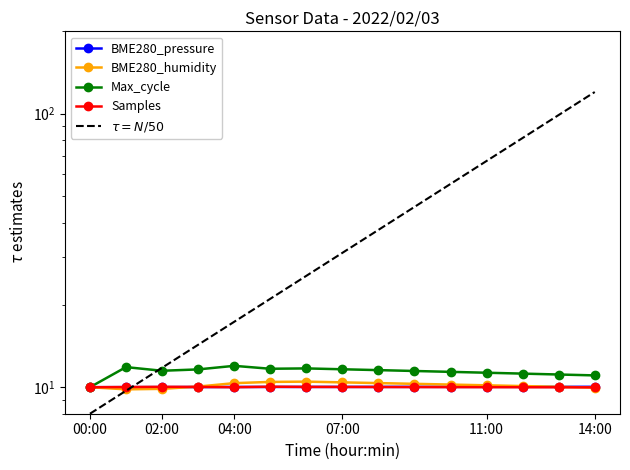

Is it true that BME280_humidity equals 10.0 at 13:00?

True